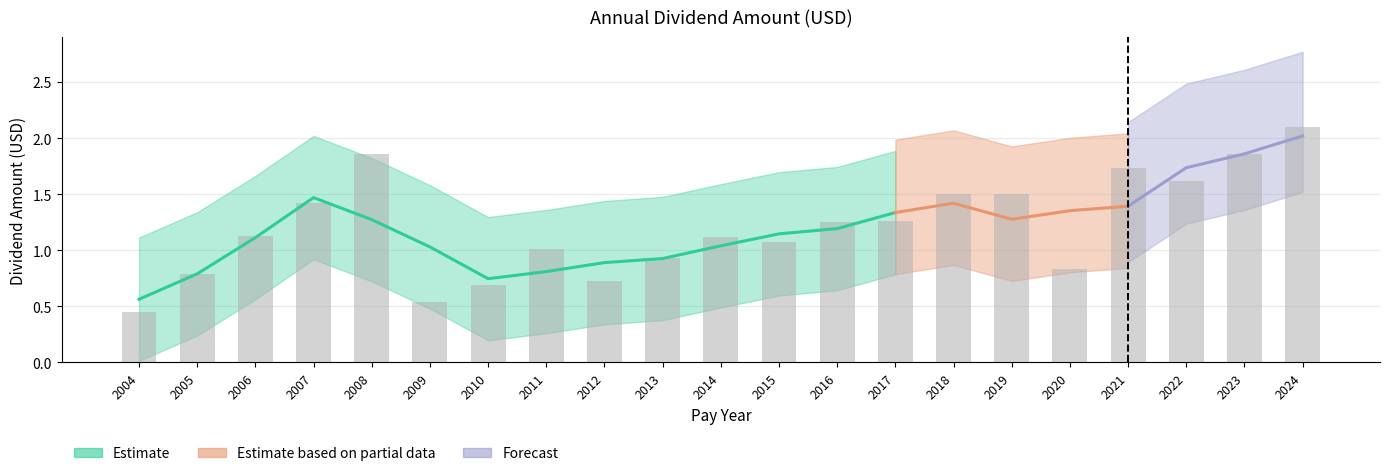

Approximately how many times larger is the value at 2018 compared to 2016?

1.2